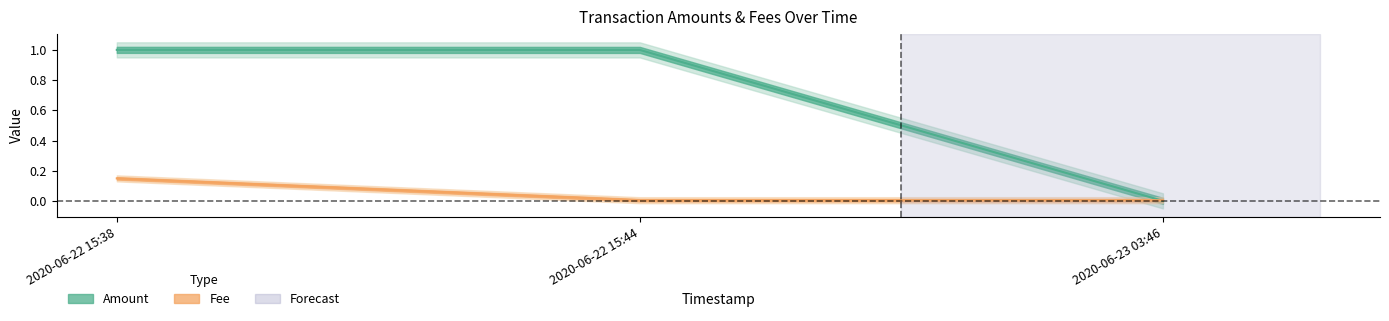

At 2020-06-22 15:38, list the series in order from smallest to largest.

Fee (line), Amount (line)